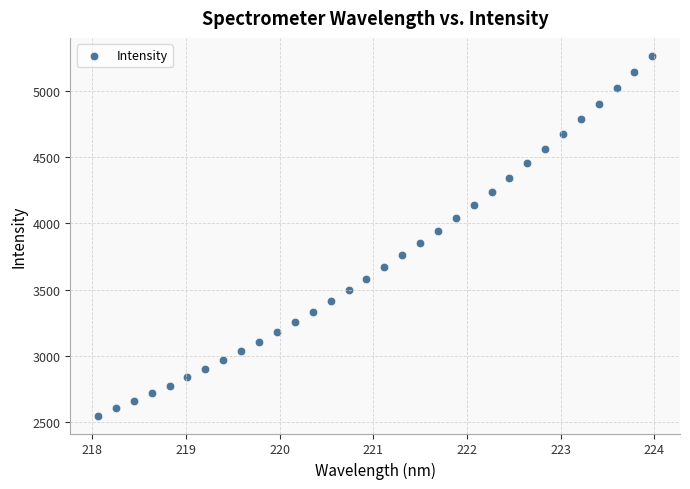

What is the range of Y values (max minus min)?

2715.8